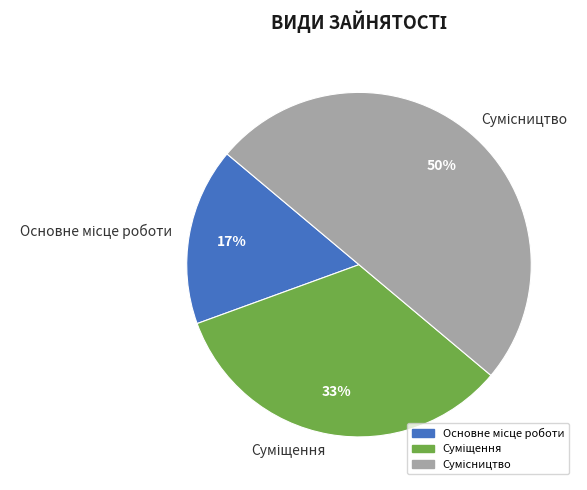

How many slices are in this pie chart?

3